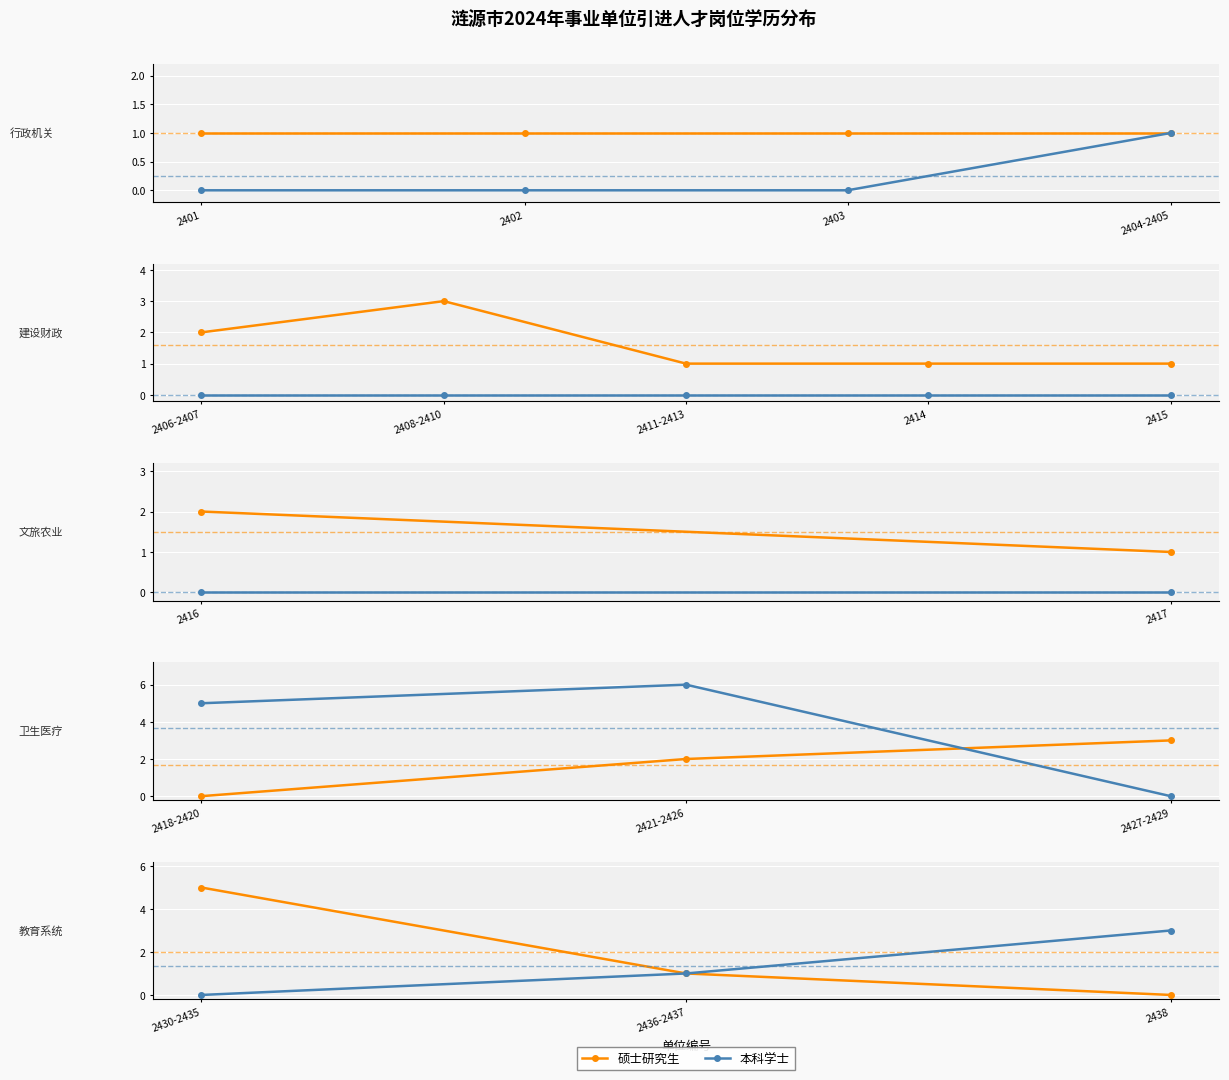

How many series are shown in this chart?

2